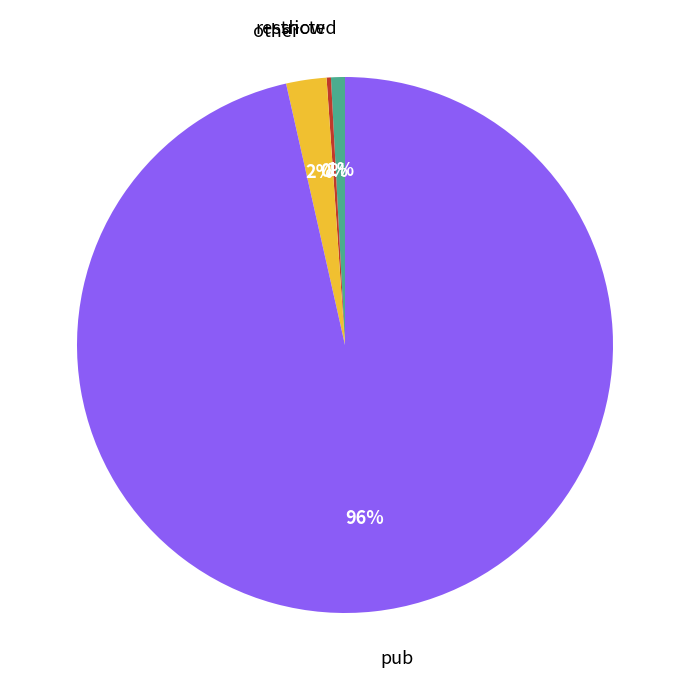

Between pub and restricted, which is larger?

pub